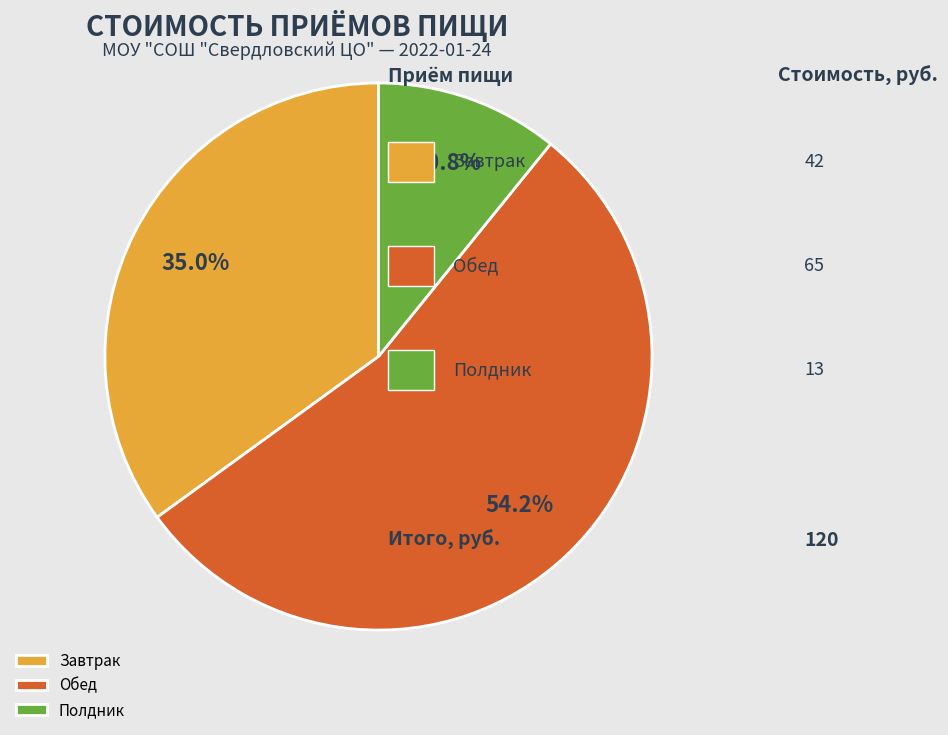

To the nearest percent, what portion does Полдник represent?

11%